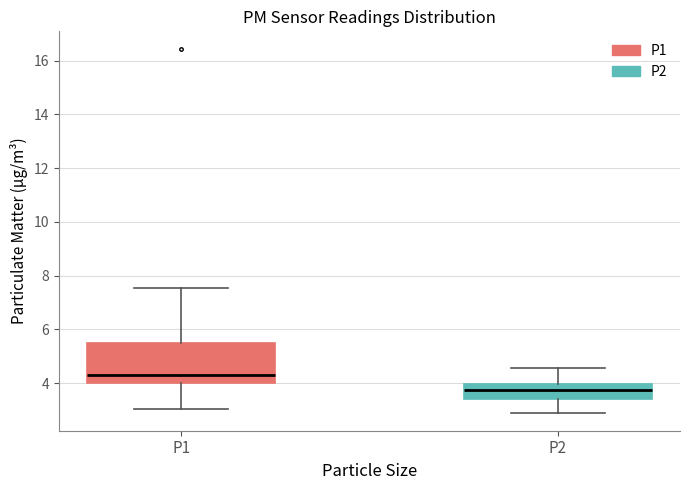

Which box has the highest median line?

P1